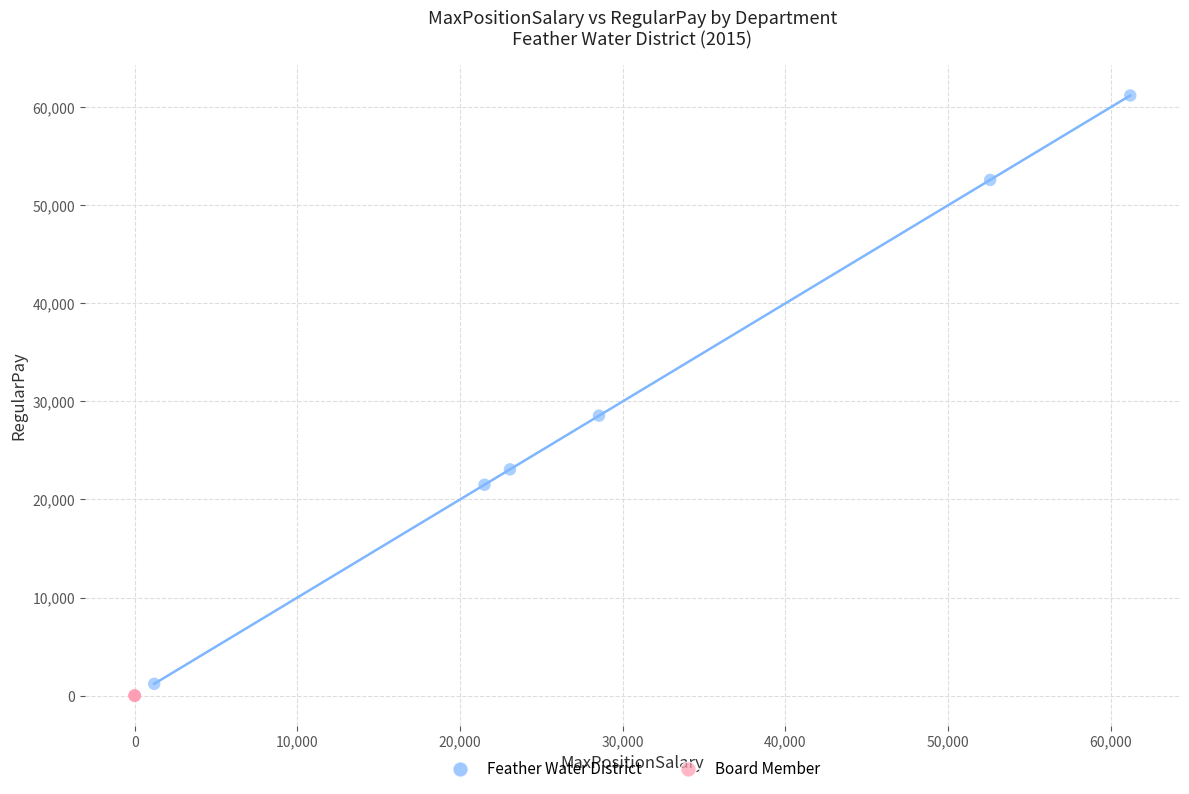

Which series reaches the maximum Y coordinate?

Feather Water District